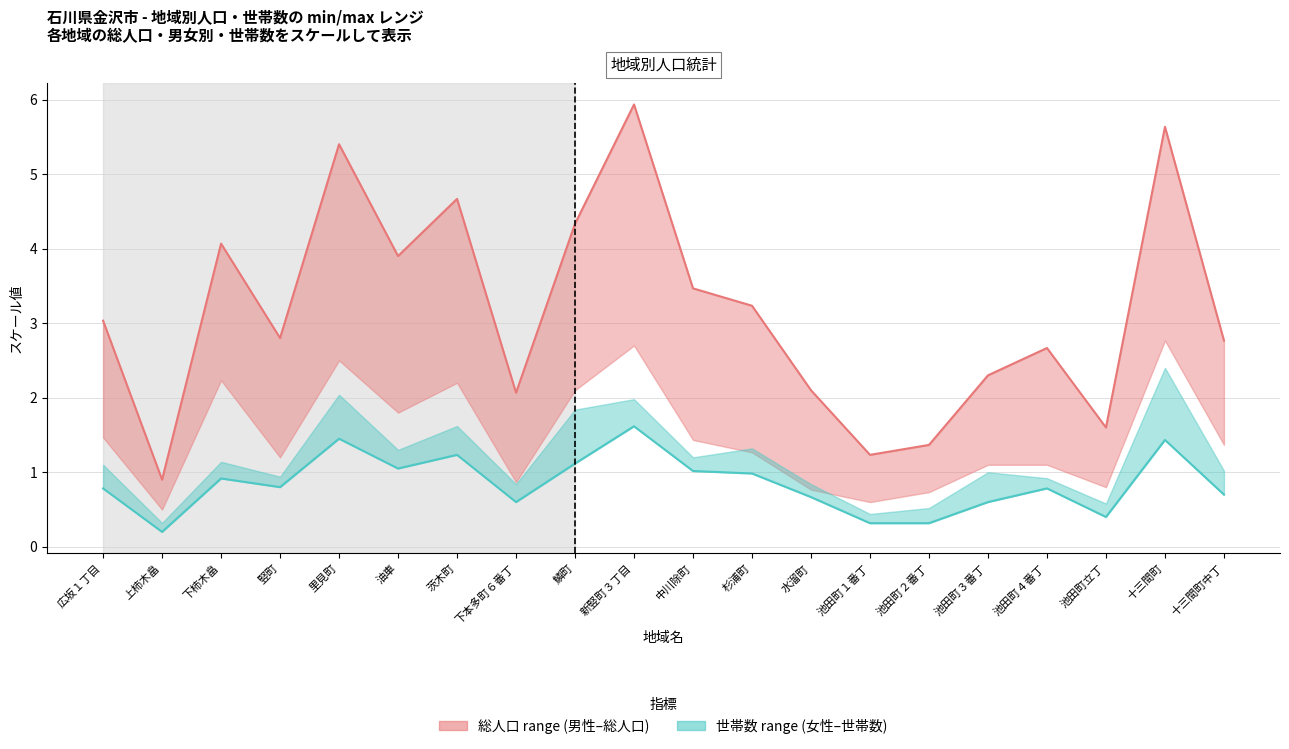

What is the average value of the 女性 (scaled) series?

0.8